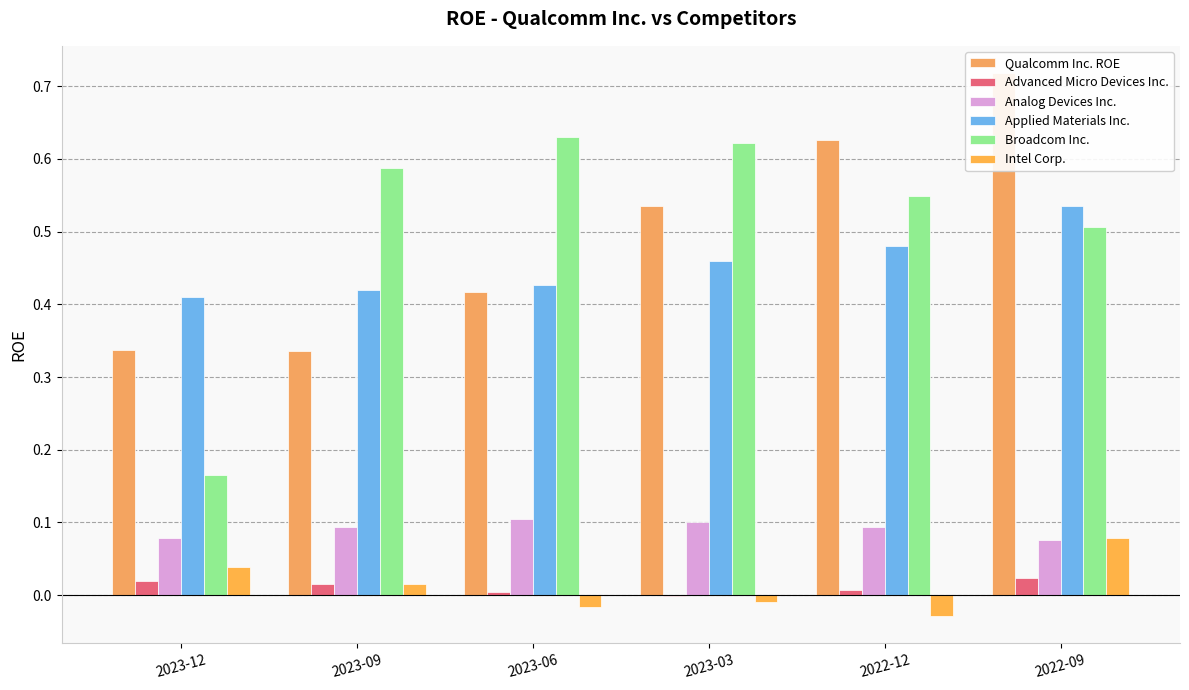

How many categories are shown in the chart?

6